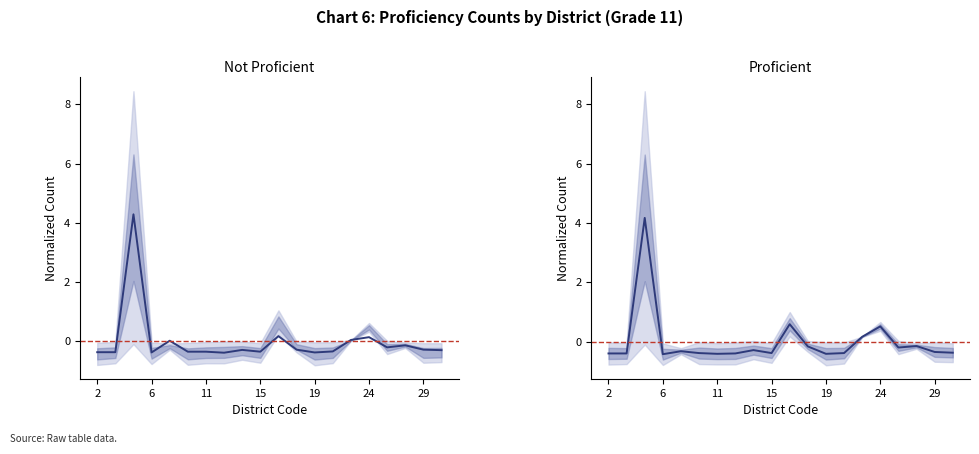

In Read_notProf, how many points are higher than both neighbors (excluding endpoints)?

6